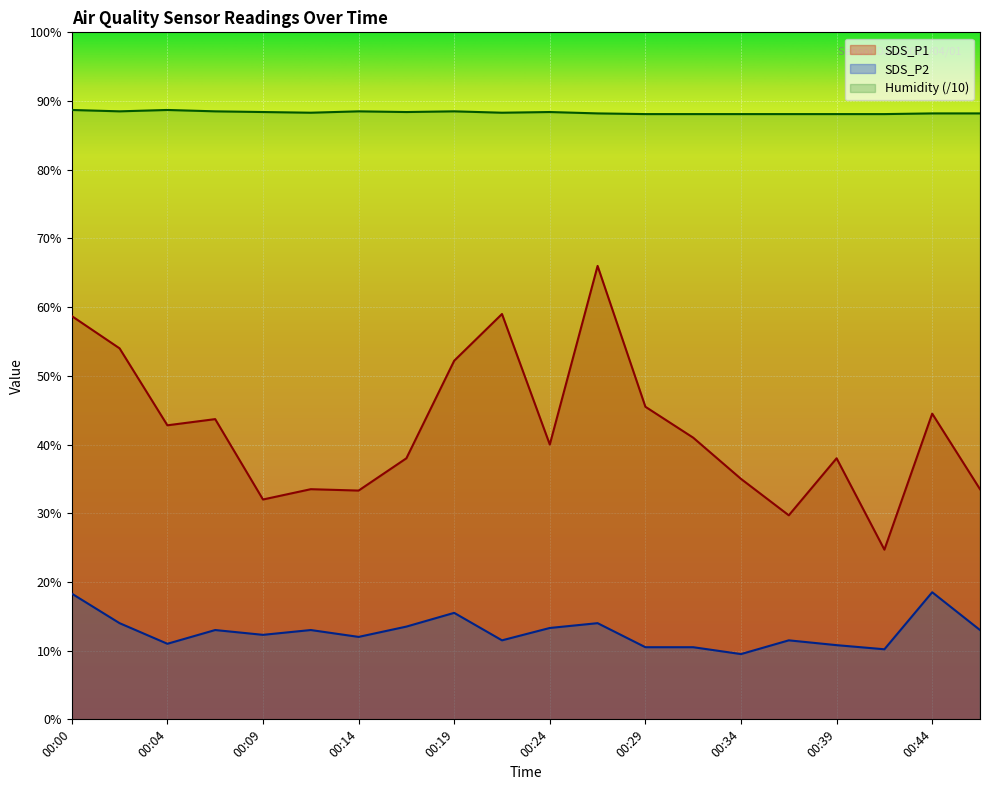

List the series in order of their overall mean, lowest first.

SDS_P2, SDS_P1, Humidity (/10)